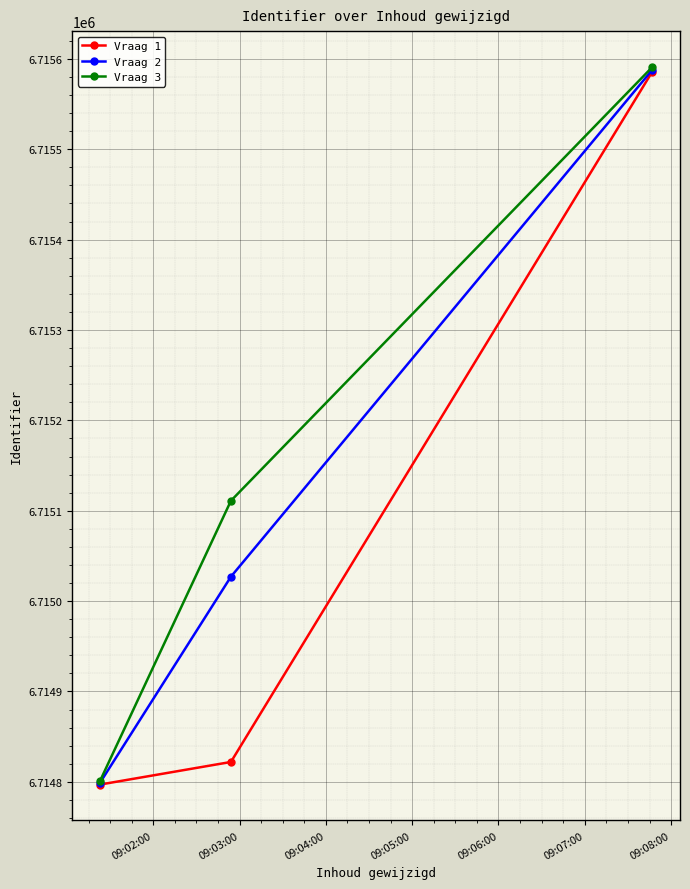

What is the minimum value shown in the chart?

6714797